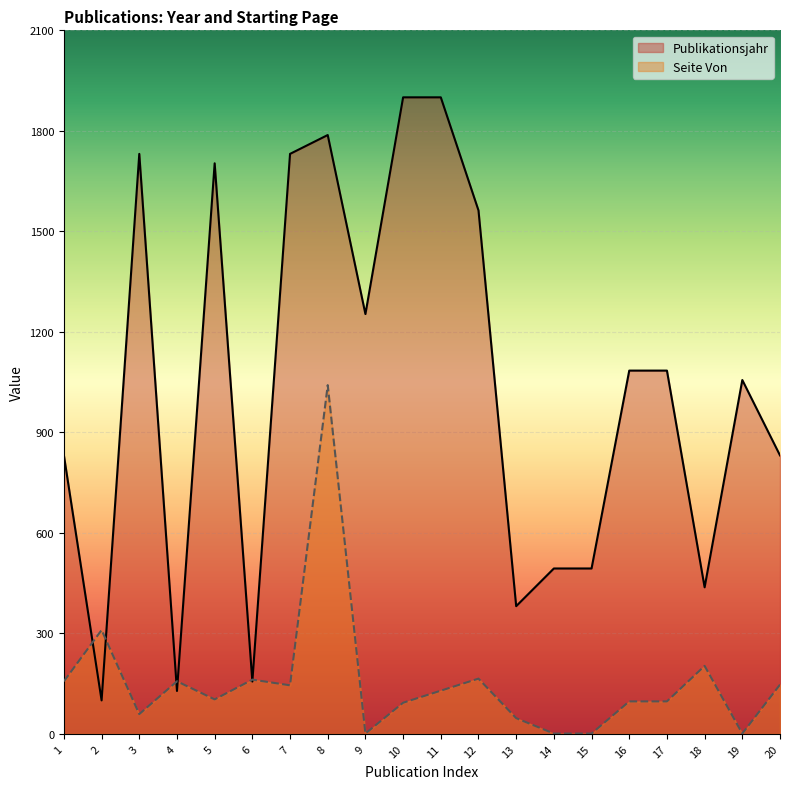

The Publikationsjahr series shows 1703.1 at 5. True or false?

True